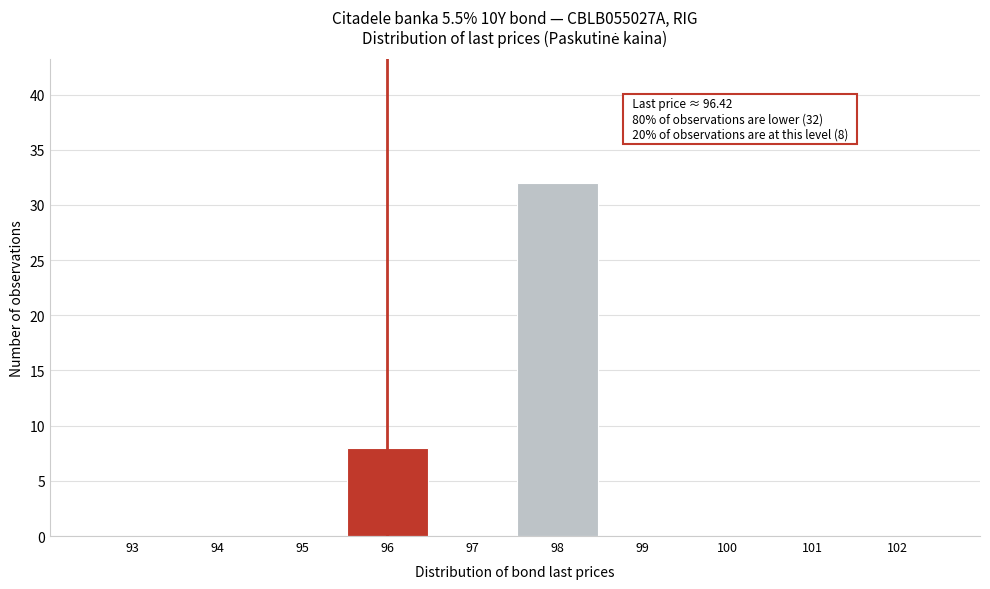

Reading right to left, transcribe all the data shown in this chart.

102=0	101=0	100=0	99=0	98=32	97=0	96=8	95=0	94=0	93=0